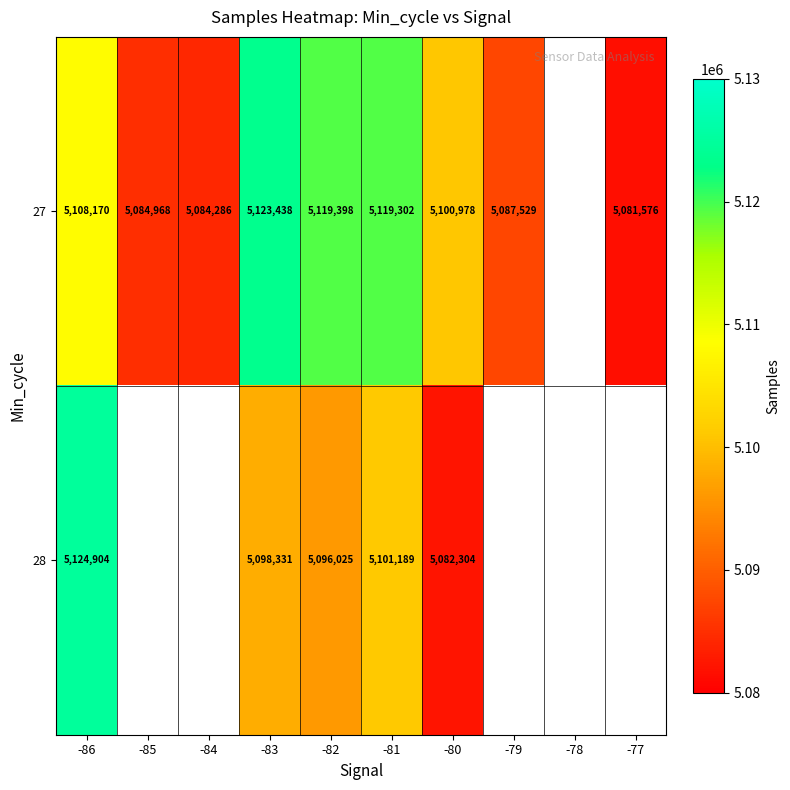

What is the difference between the highest and lowest values at -82?

23373